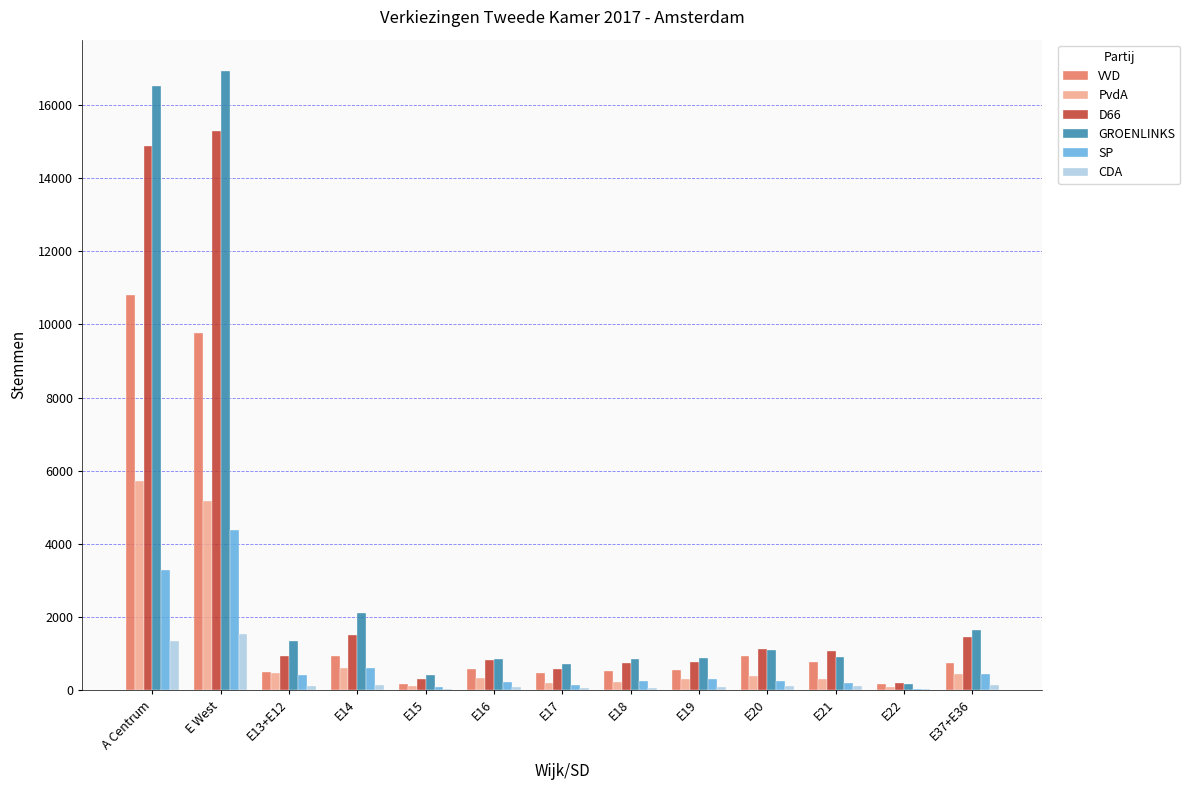

Is it true that GROENLINKS equals 16939 at E West?

True